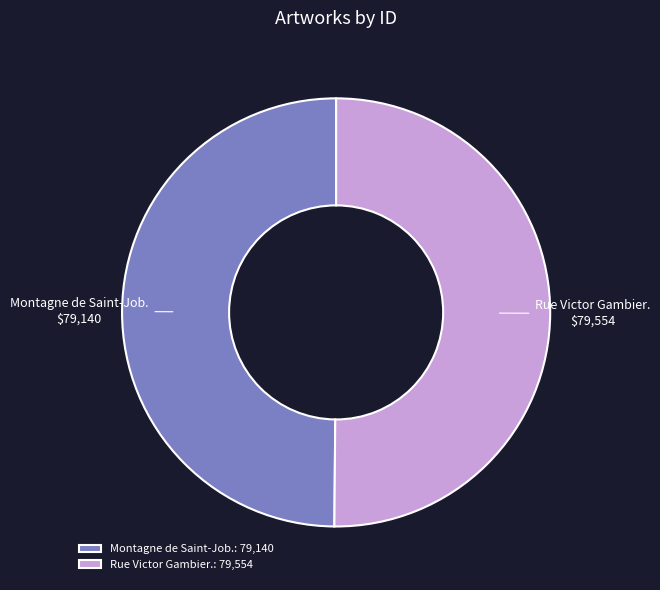

Count the number of slices in the pie.

2